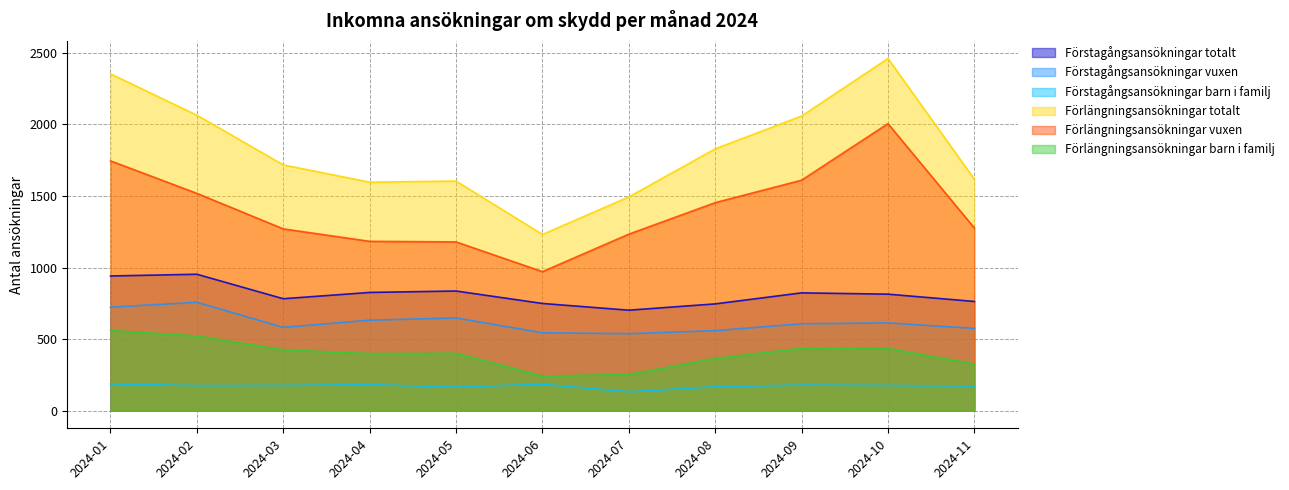

Is it true that Förlängningsansökningar vuxen equals 2764 at 2024-01?

False